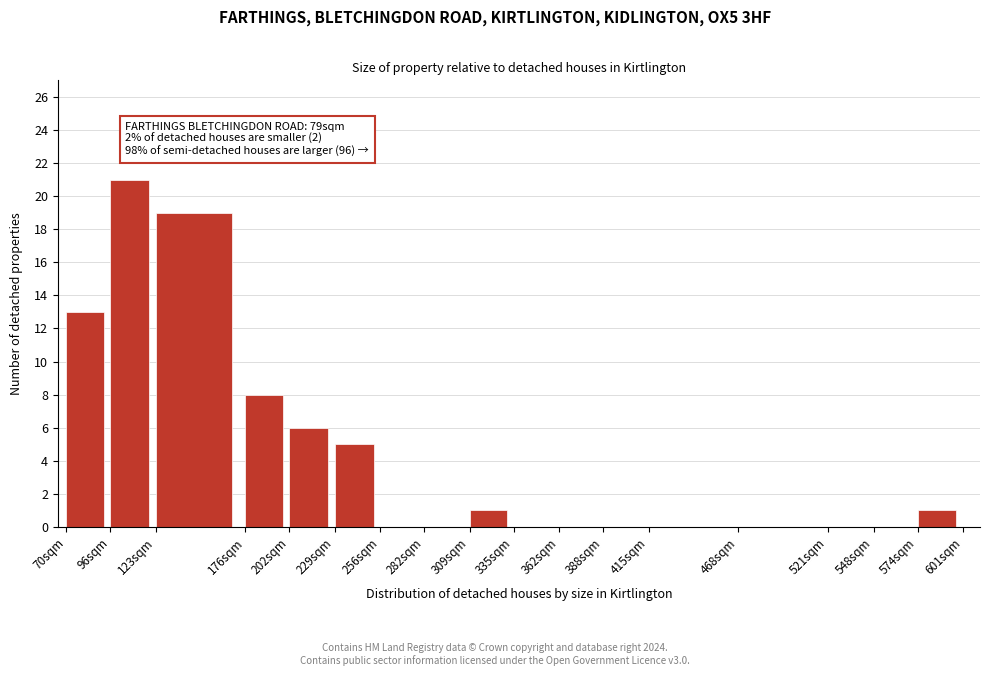

Reading right to left, list all the values displayed in this chart.

574sqm=1	548sqm=0	521sqm=0	468sqm=0	415sqm=0	388sqm=0	362sqm=0	335sqm=0	309sqm=1	282sqm=0	256sqm=0	229sqm=5	202sqm=6	176sqm=8	123sqm=19	96sqm=21	70sqm=13